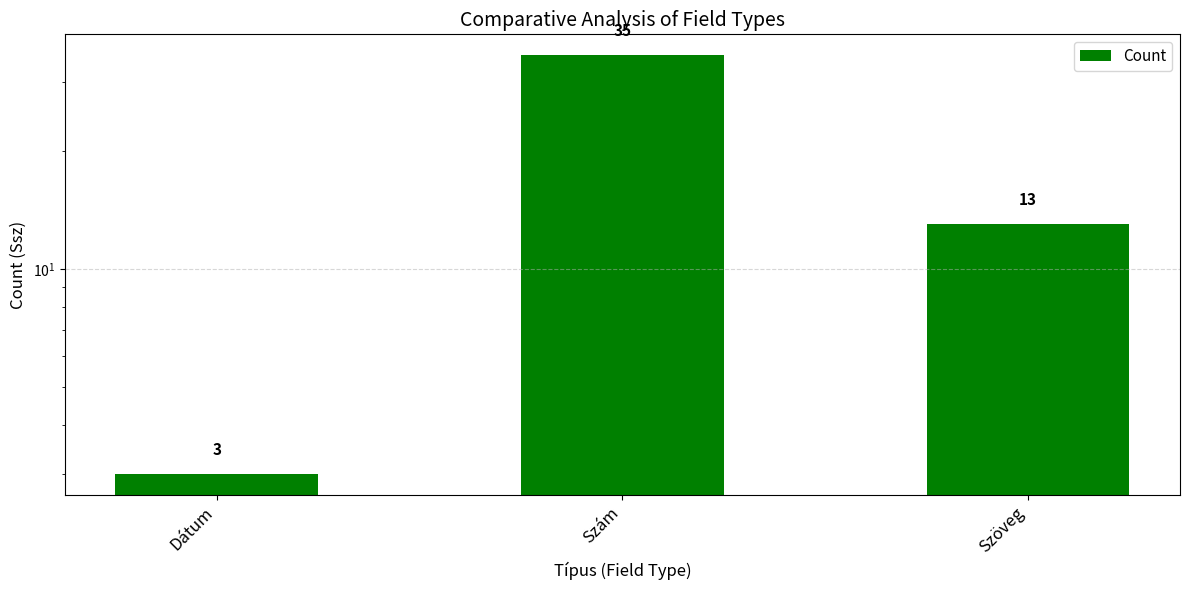

How many data points are less than 13?

1